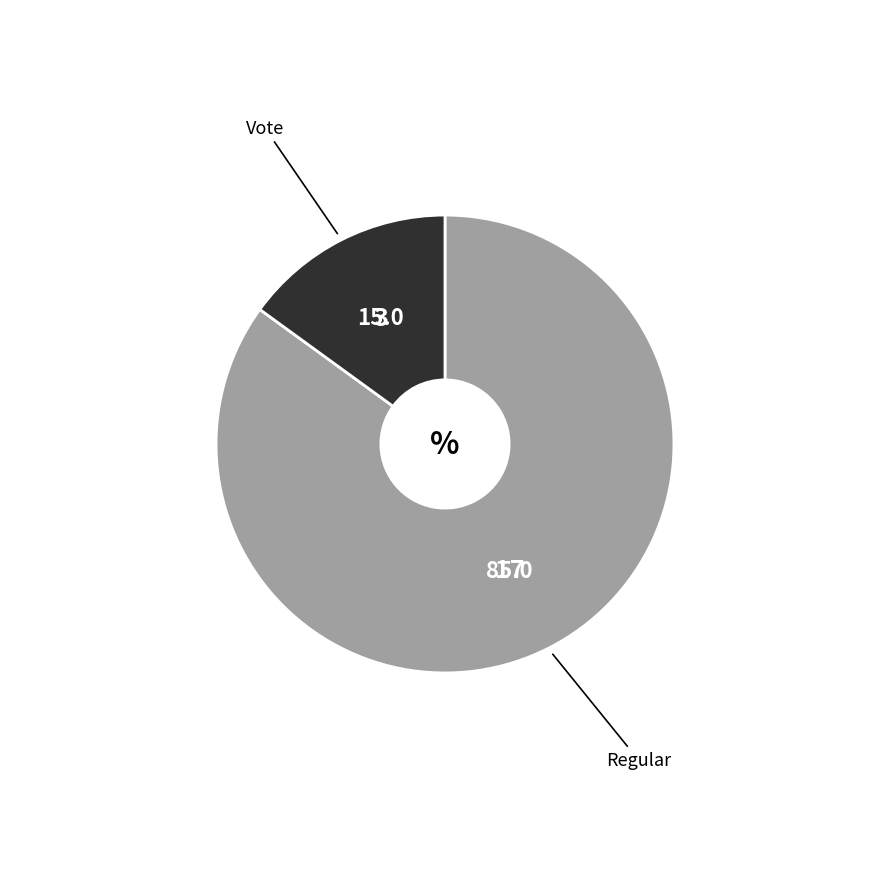

Count the number of slices in the pie.

2